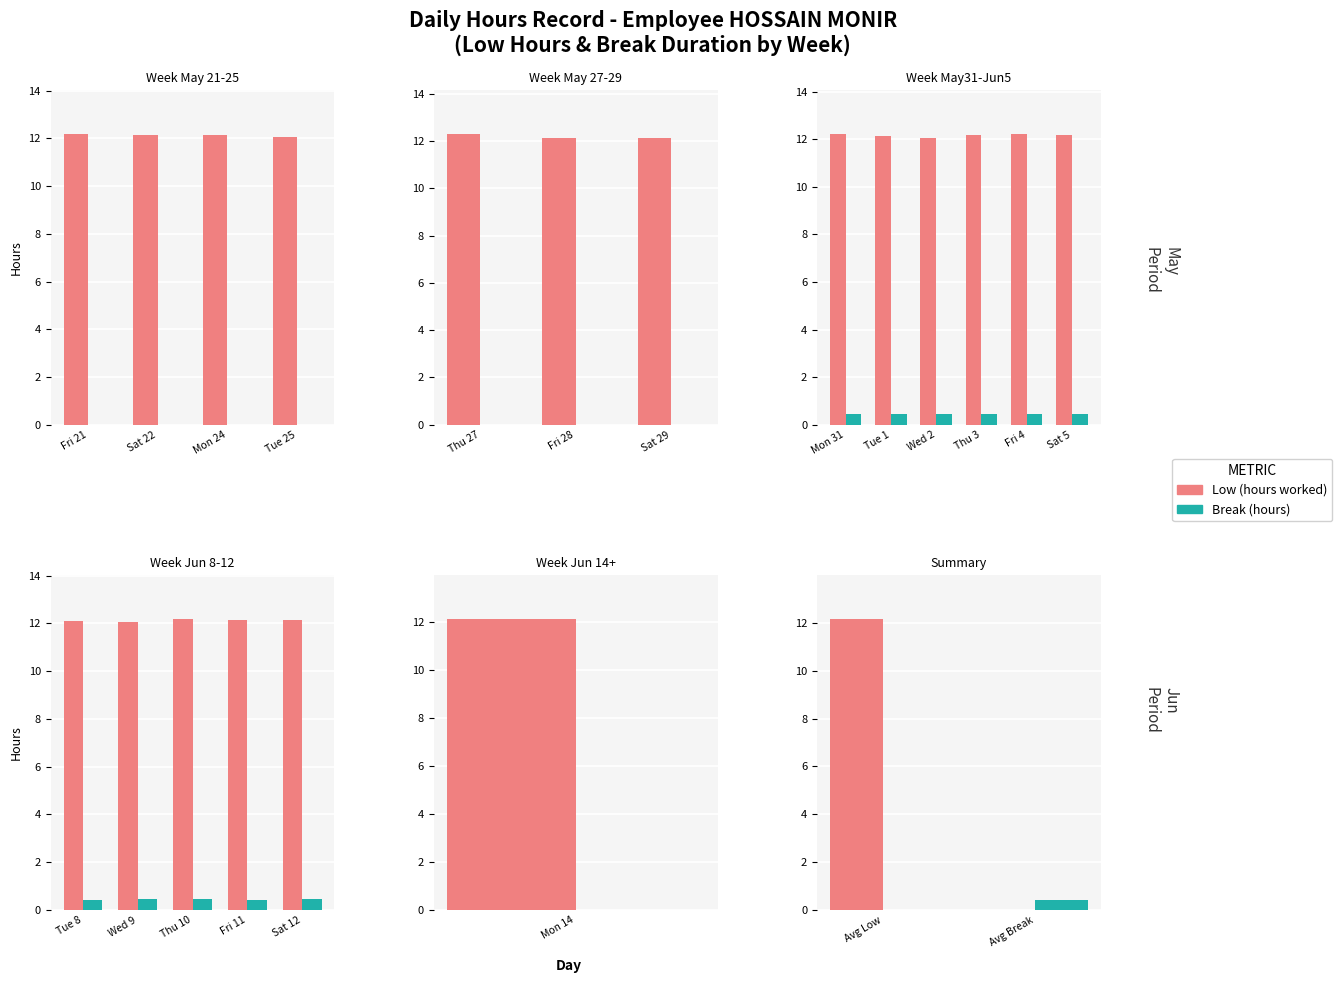

Which series has the largest range (max minus min)?

Low